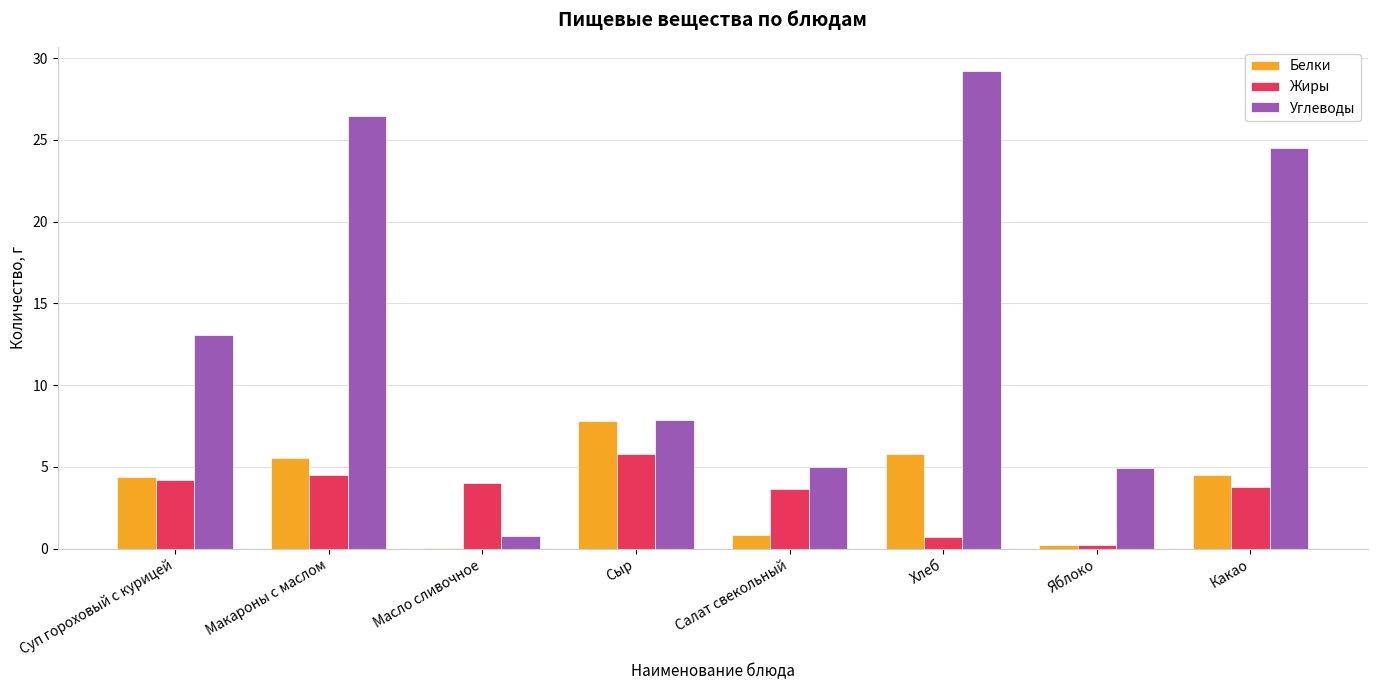

True or false: Углеводы has a value of 5.0 at Салат свекольный.

True